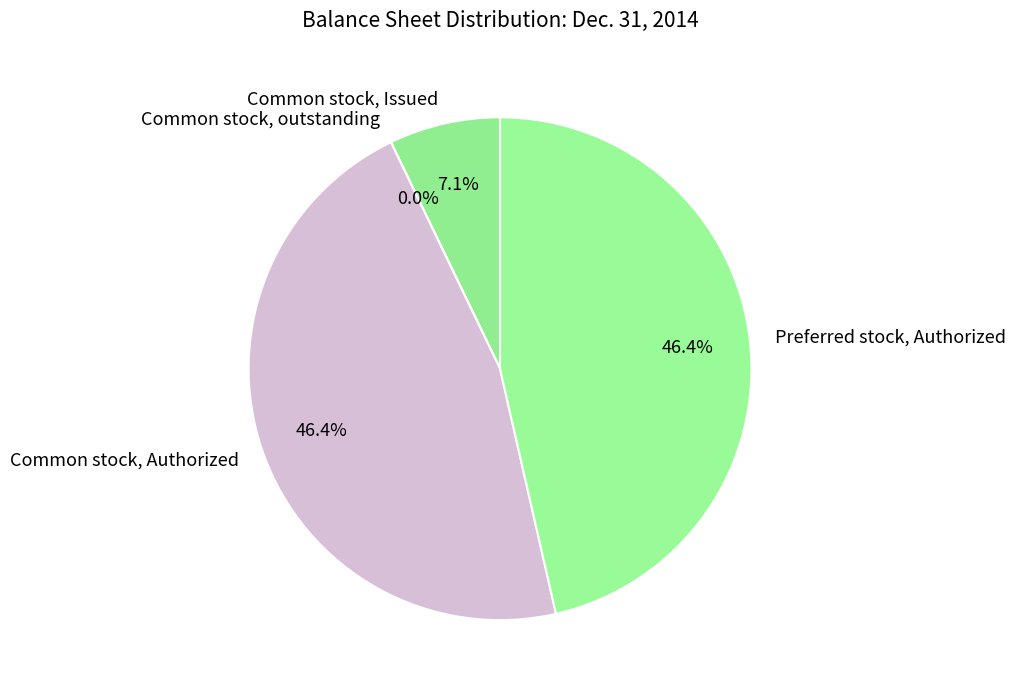

What portion of the pie excludes Preferred stock, Authorized?

53.6%